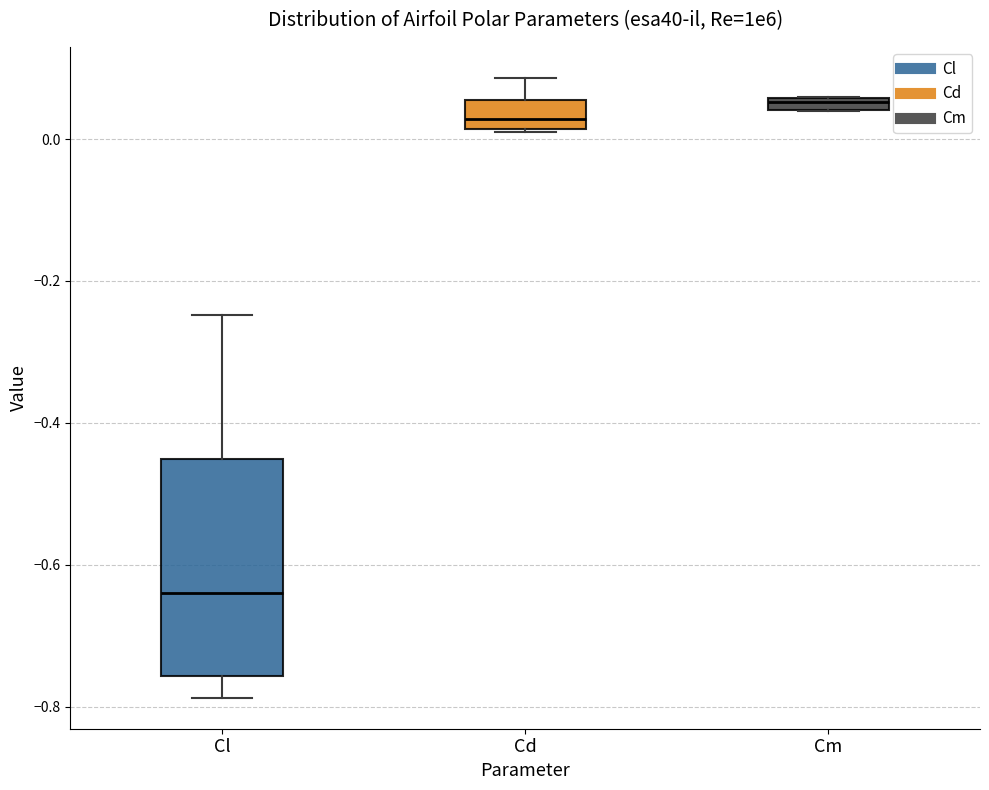

Which box has the lowest median line?

Cl